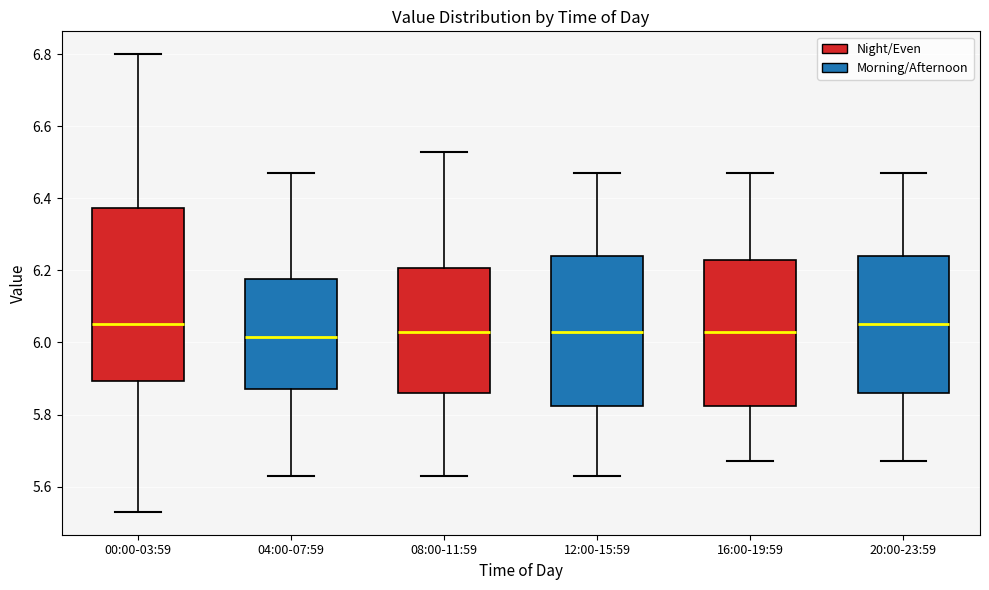

Reading left to right, read every box against the y-axis: the position of its median line, the range the box covers, and the ends of its whiskers. The values are not printed on the chart, so give them approximately, as read against the axis.

00:00-03:59: median 6.06, box 5.90 to 6.38, whiskers 5.54 to 6.80
04:00-07:59: median 6.02, box 5.88 to 6.18, whiskers 5.64 to 6.48
08:00-11:59: median 6.04, box 5.86 to 6.20, whiskers 5.64 to 6.54
12:00-15:59: median 6.04, box 5.82 to 6.24, whiskers 5.64 to 6.48
16:00-19:59: median 6.04, box 5.82 to 6.24, whiskers 5.68 to 6.48
20:00-23:59: median 6.06, box 5.86 to 6.24, whiskers 5.68 to 6.48